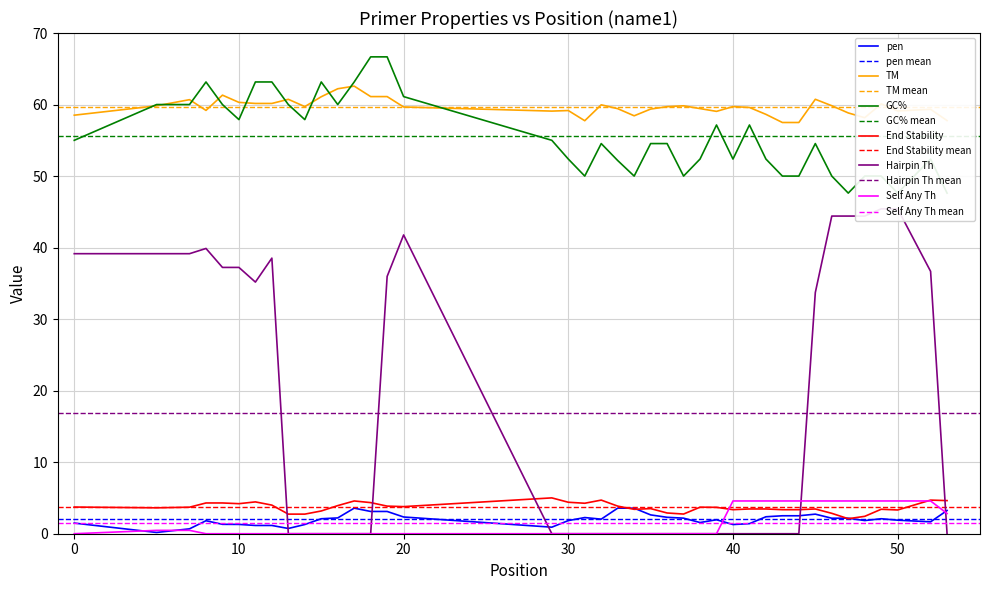

True or false: End Stability and TM cross at least once.

False